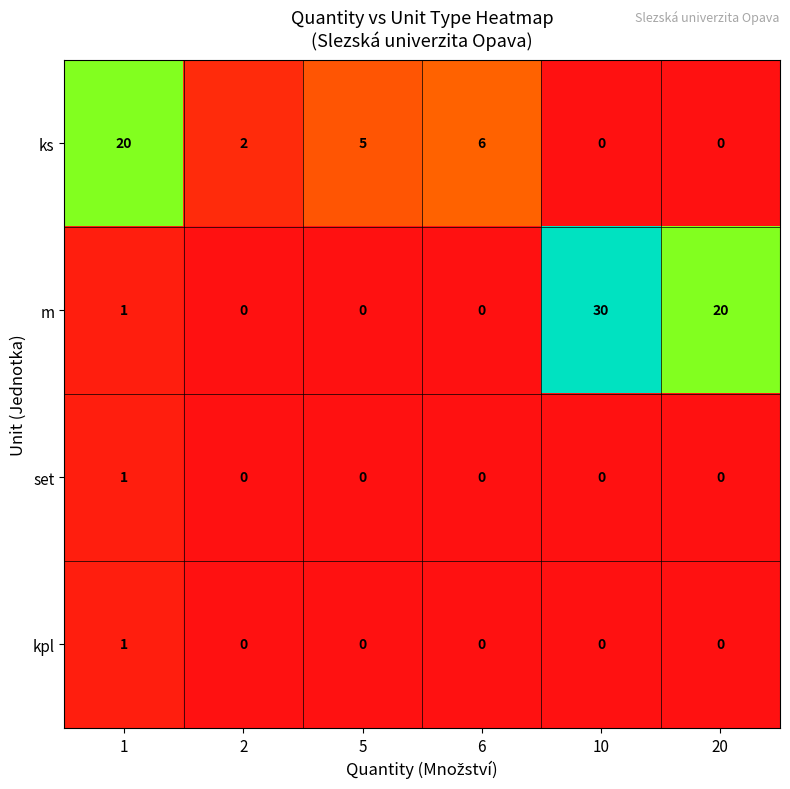

Is it true that ks equals 0 at 20?

True